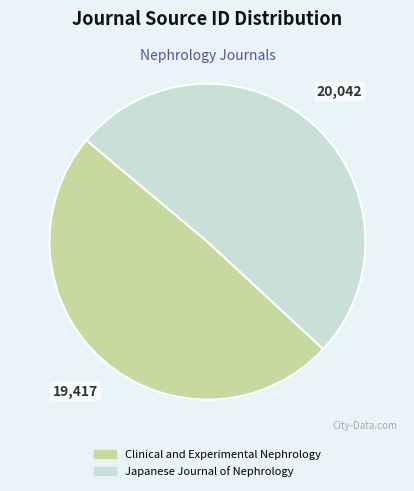

Which category accounts for the majority?

Japanese Journal of Nephrology